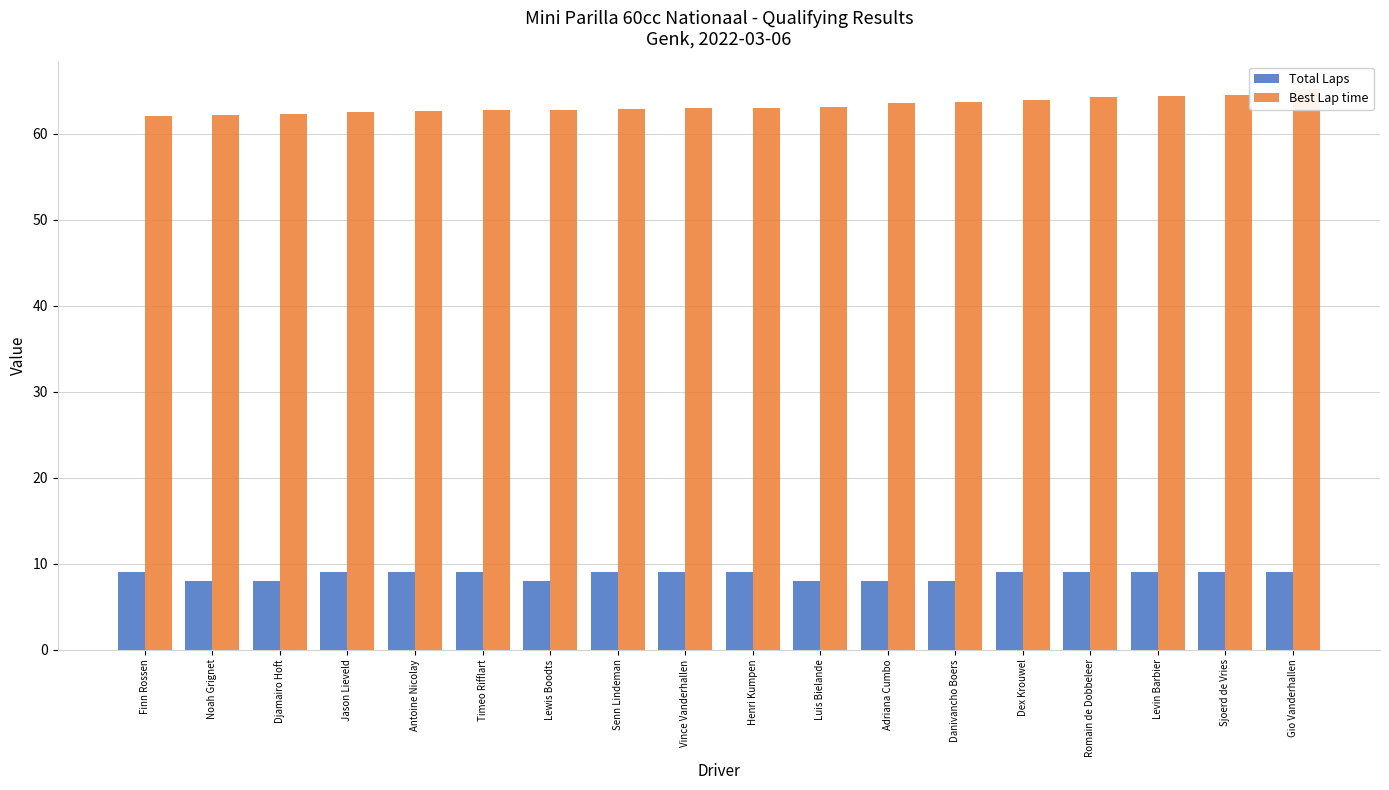

True or false: Total Laps has a value of 9.0 at Timeo Rifflart.

True